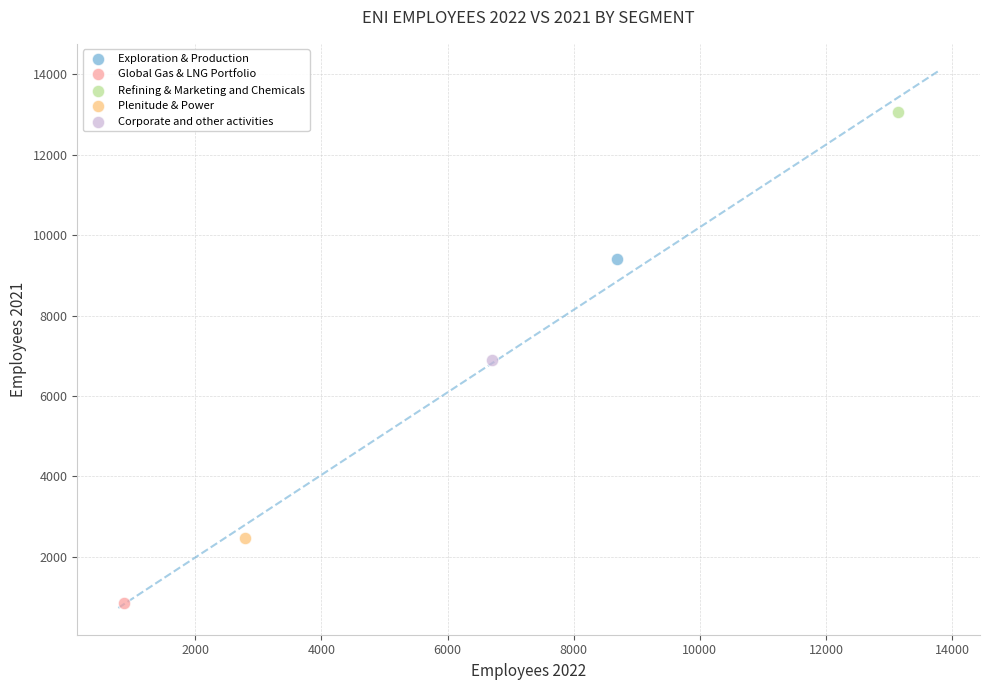

What are all the series names shown in the legend?

Exploration & Production, Global Gas & LNG Portfolio, Refining & Marketing and Chemicals, Plenitude & Power, Corporate and other activities